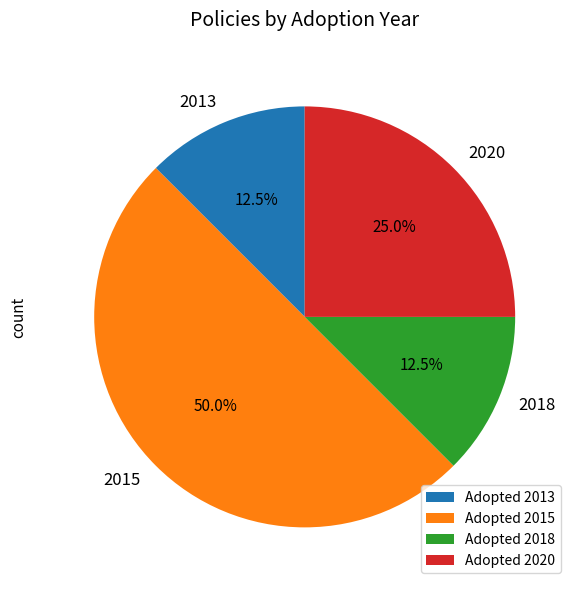

Approximately how many times larger is the value at 2015 compared to 2018?

4.0